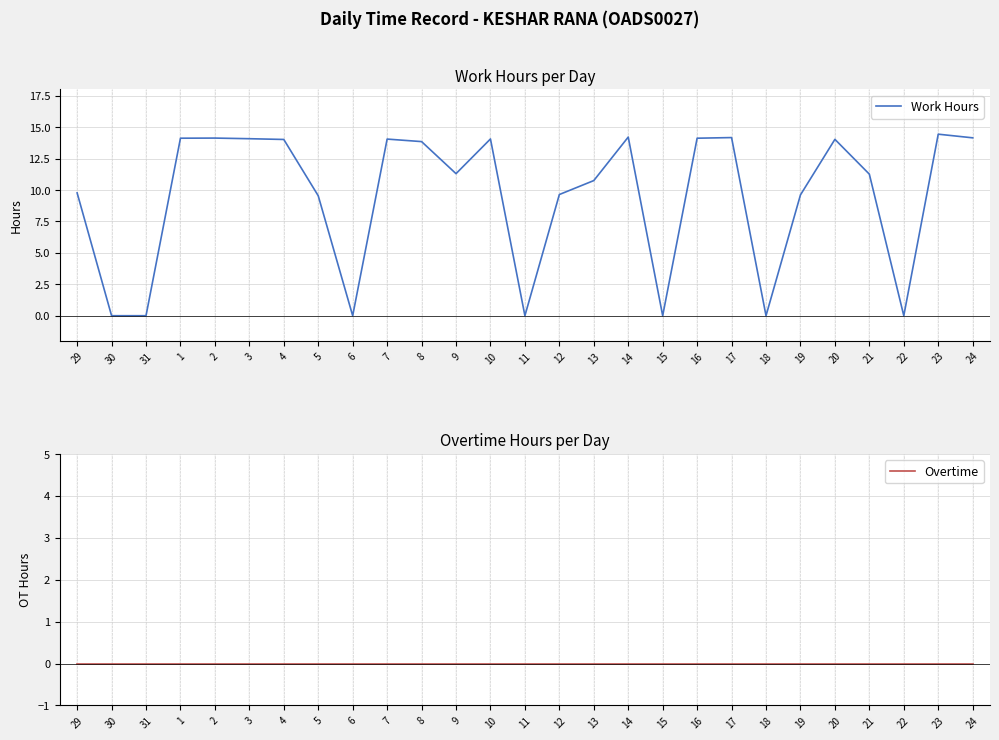

At which label does Work Hours first exceed 11?

1